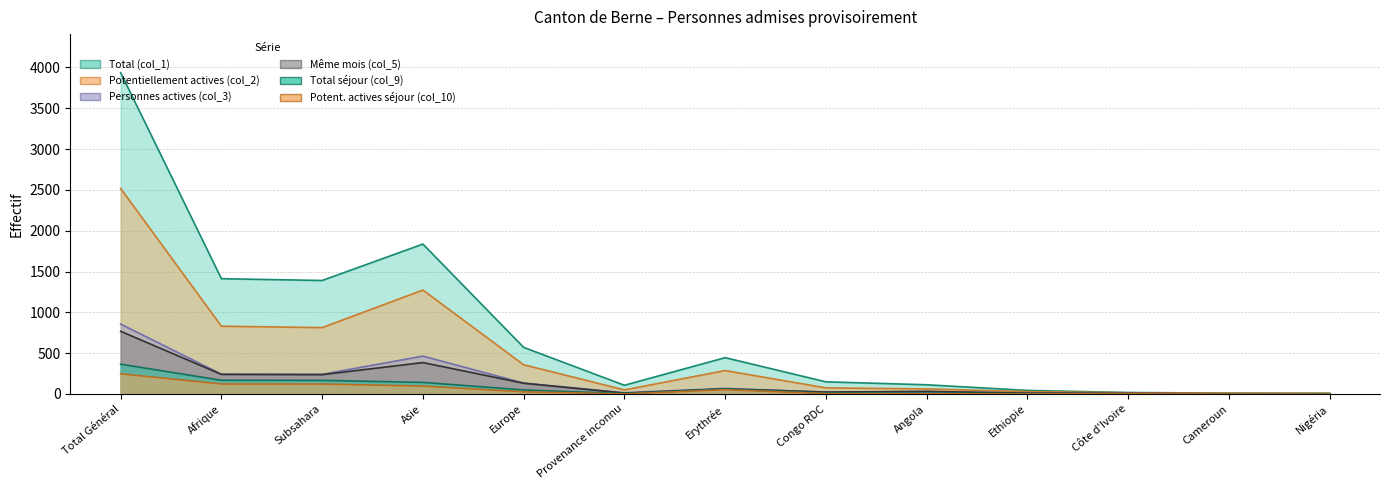

The Potentiellement actives (col_2) series shows 6 at Nigéria. True or false?

True